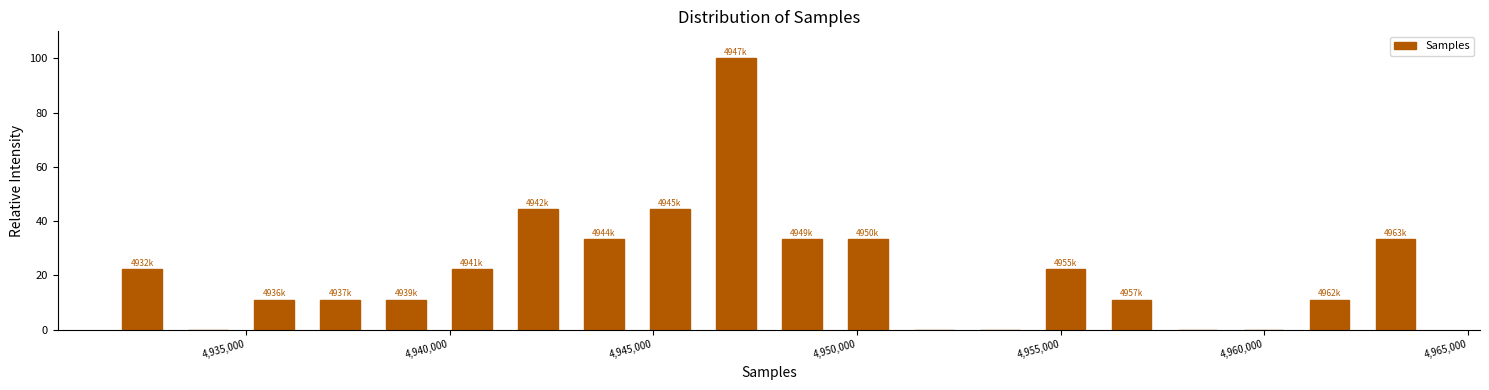

Around what value on the x-axis is the tallest bar? Give the approximate position of its centre, as read against the axis.

4947000